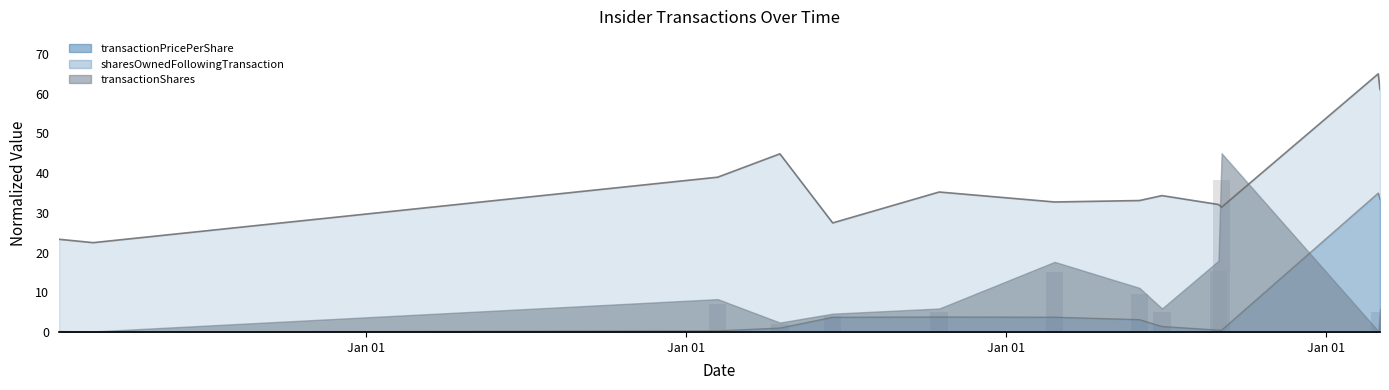

What is the total value across all series at 2004-03-02?

23.6